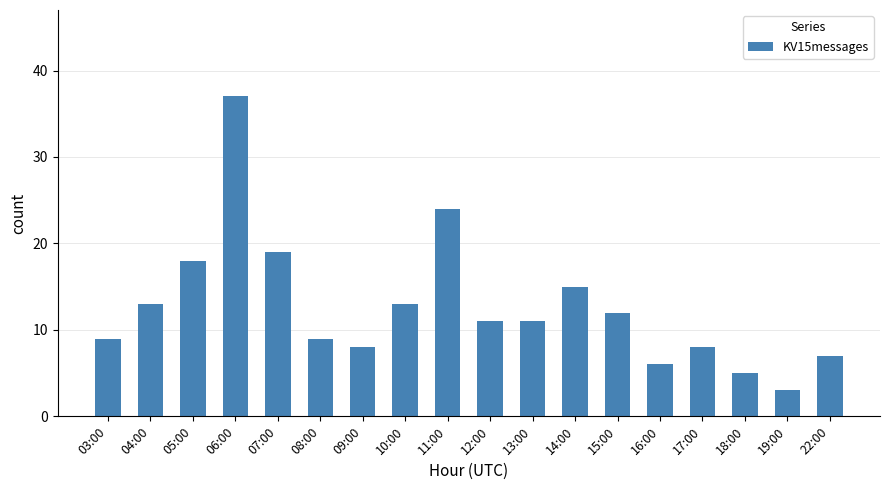

Where does the data first go above 11?

04:00